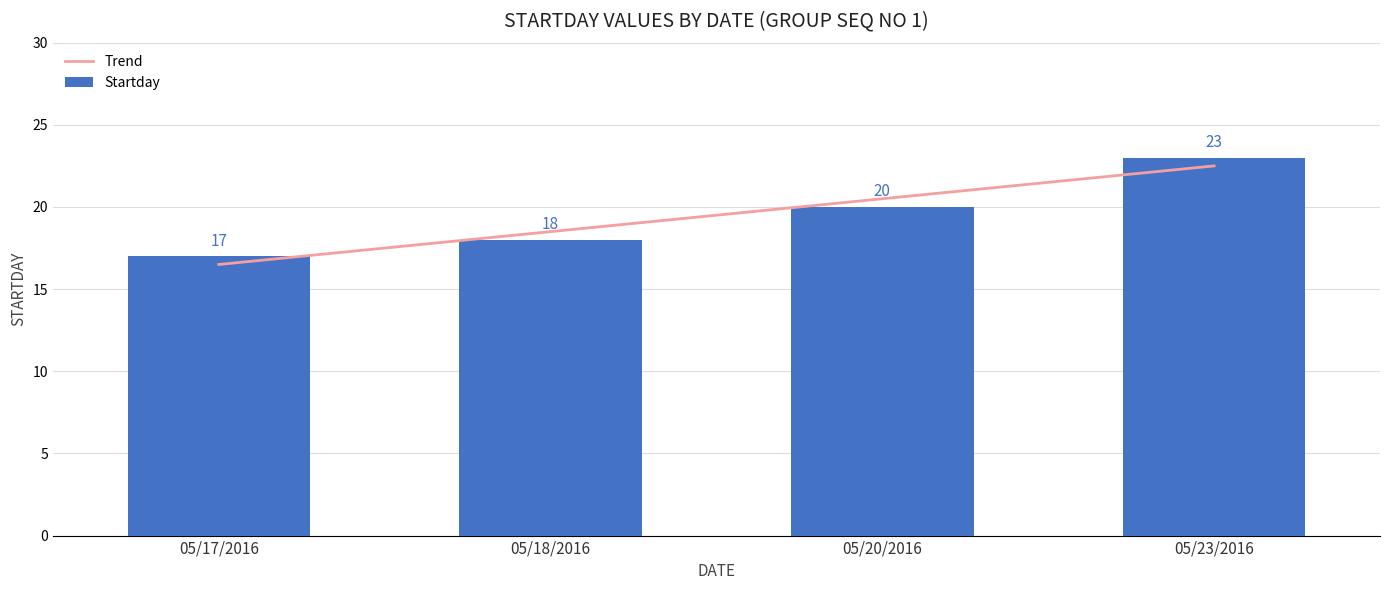

What is the label of the 4th bar from the left?

05/23/2016